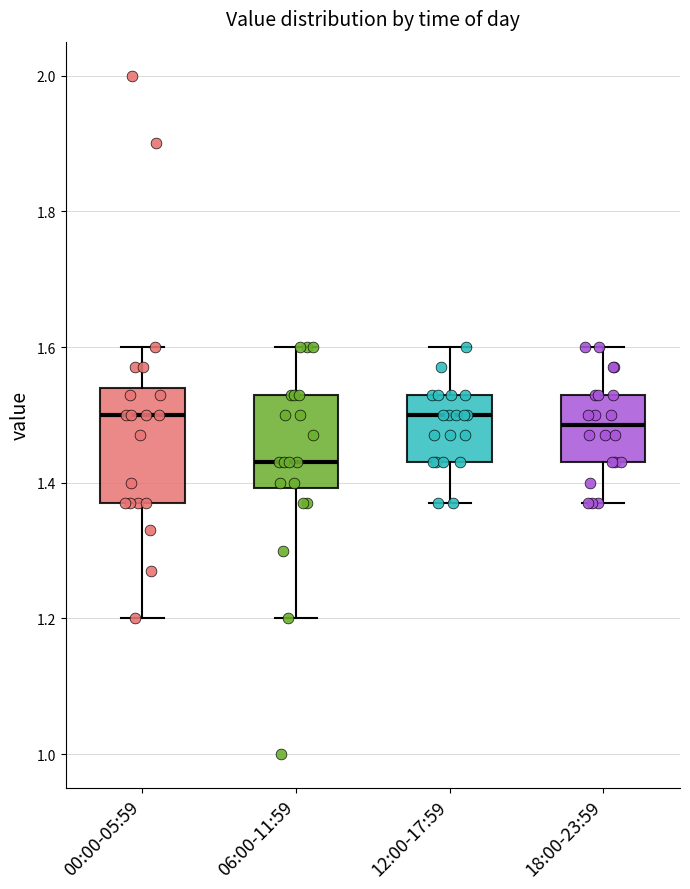

Where does the lower whisker of the box for 12:00-17:59 end on the y-axis? The values are not printed on the chart, so give them approximately, as read against the axis.

1.38